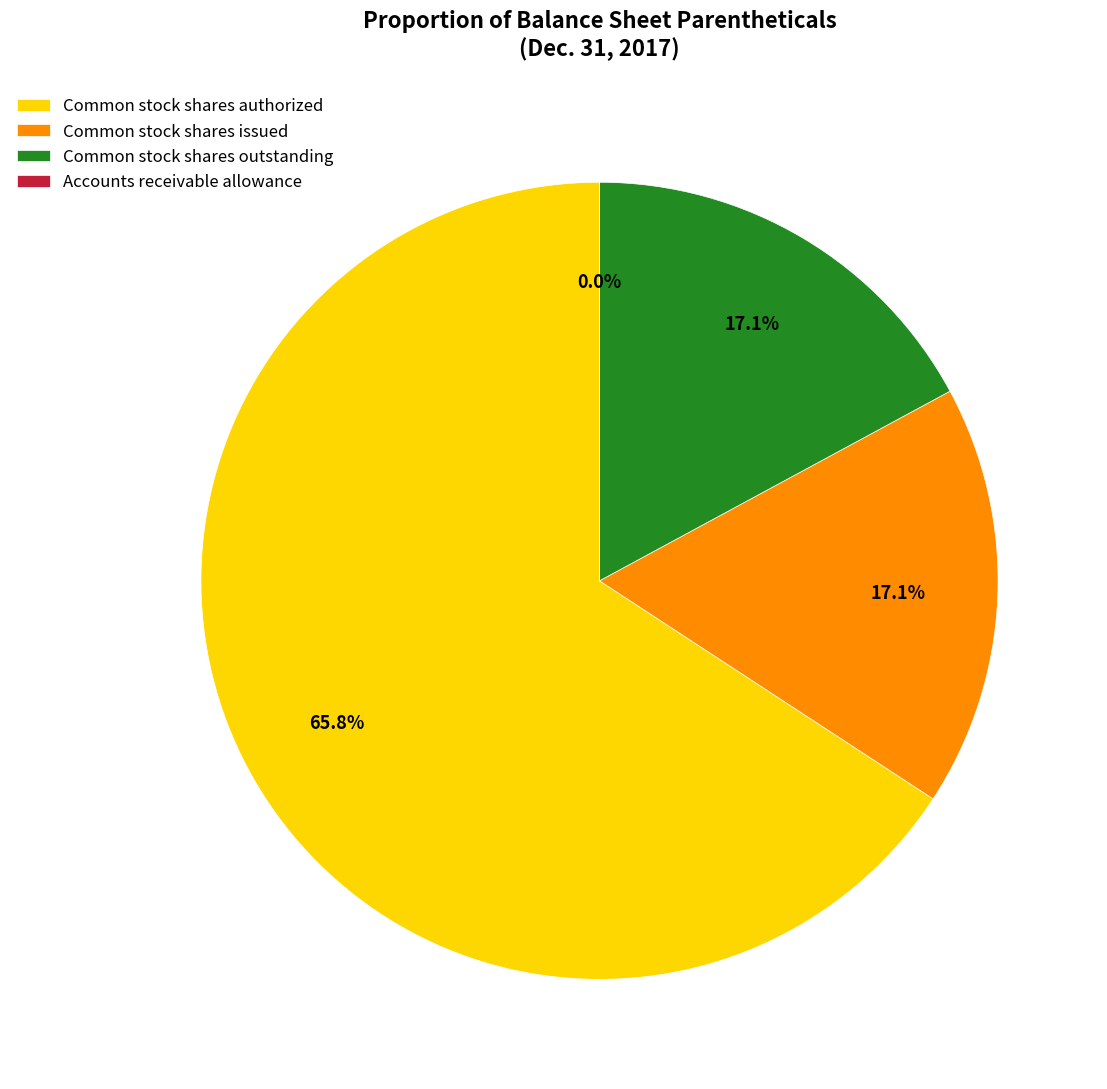

Does Common stock shares authorized account for over 50% of the chart?

Yes